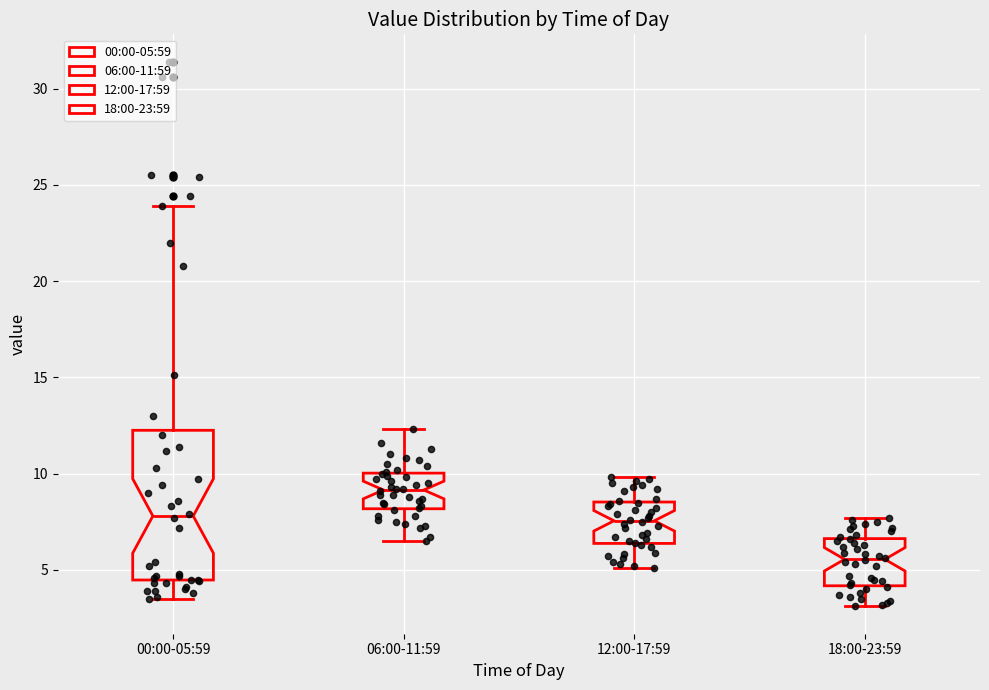

Comparing the boxes themselves (not the whiskers), which one is the tallest?

00:00-05:59